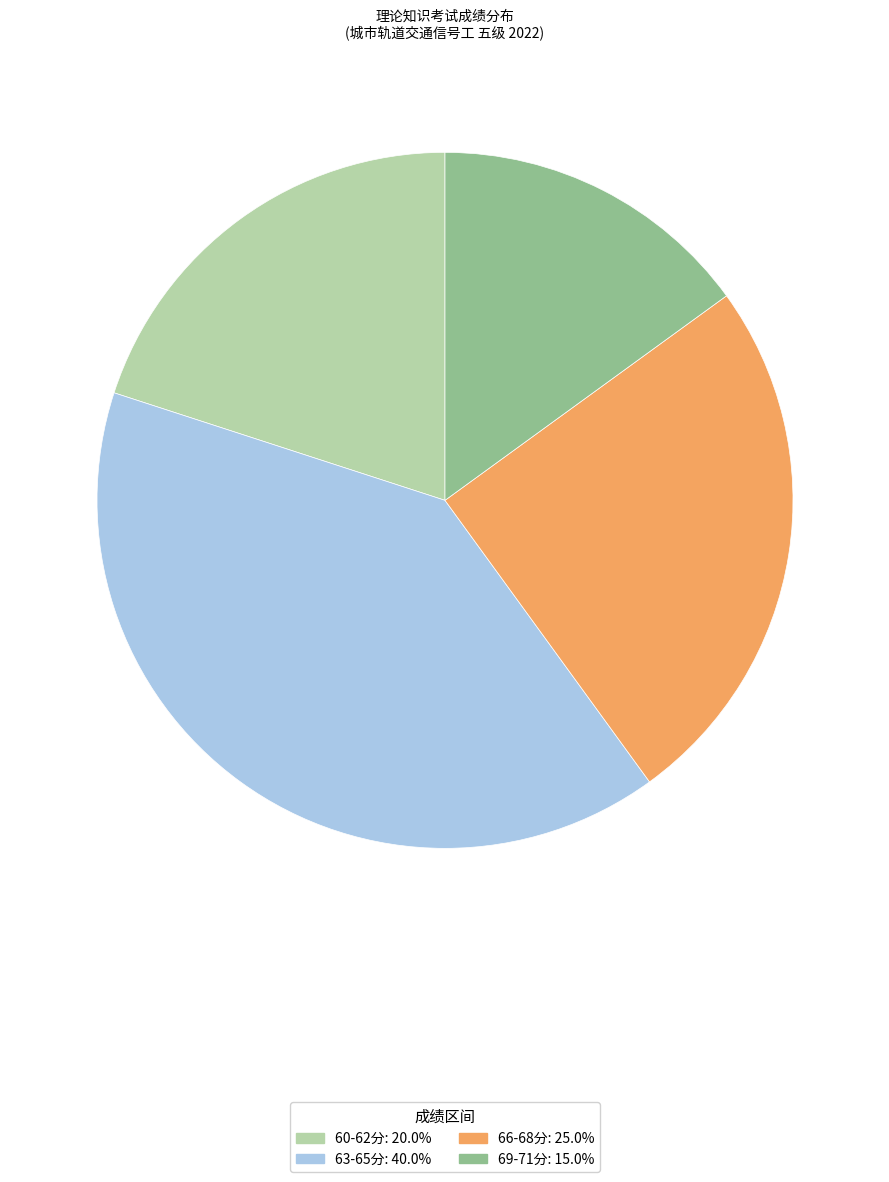

Approximately how many times larger is the value at 60-62分: 20.0% compared to 66-68分: 25.0%?

0.8